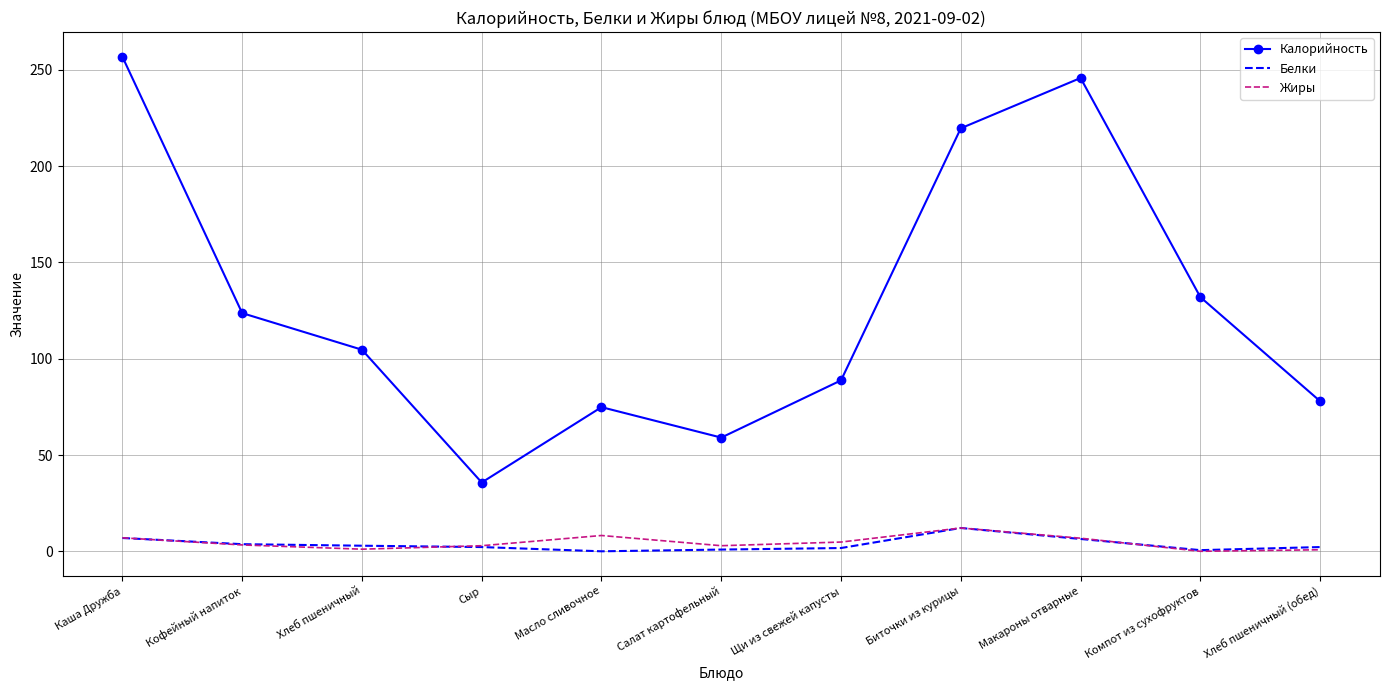

Is it true that Белки equals 2.3 at Хлеб пшеничный (обед)?

True